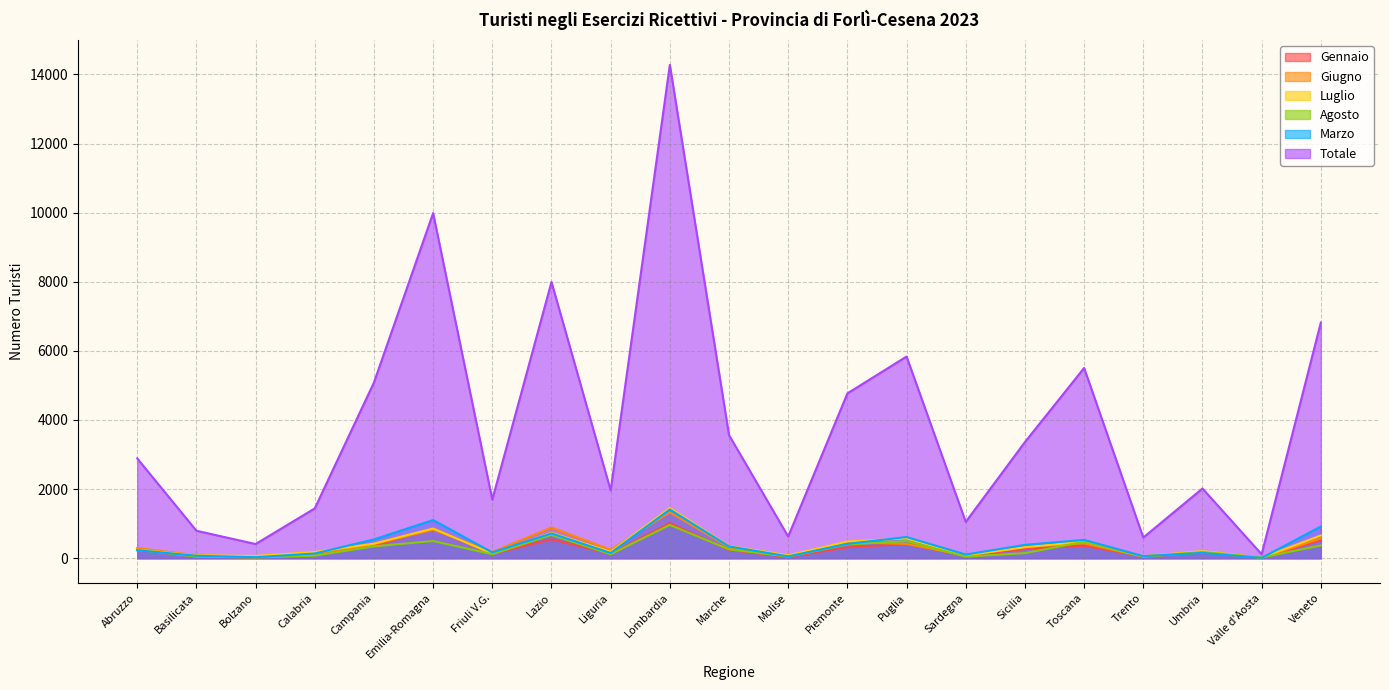

Does the chart display data point markers on the line(s)?

No